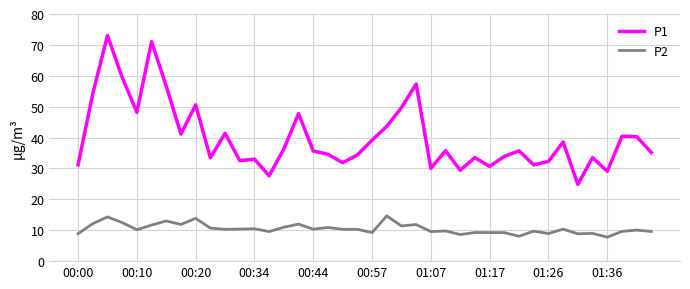

What is the difference between the maximum and minimum values in the P2 series?

6.9